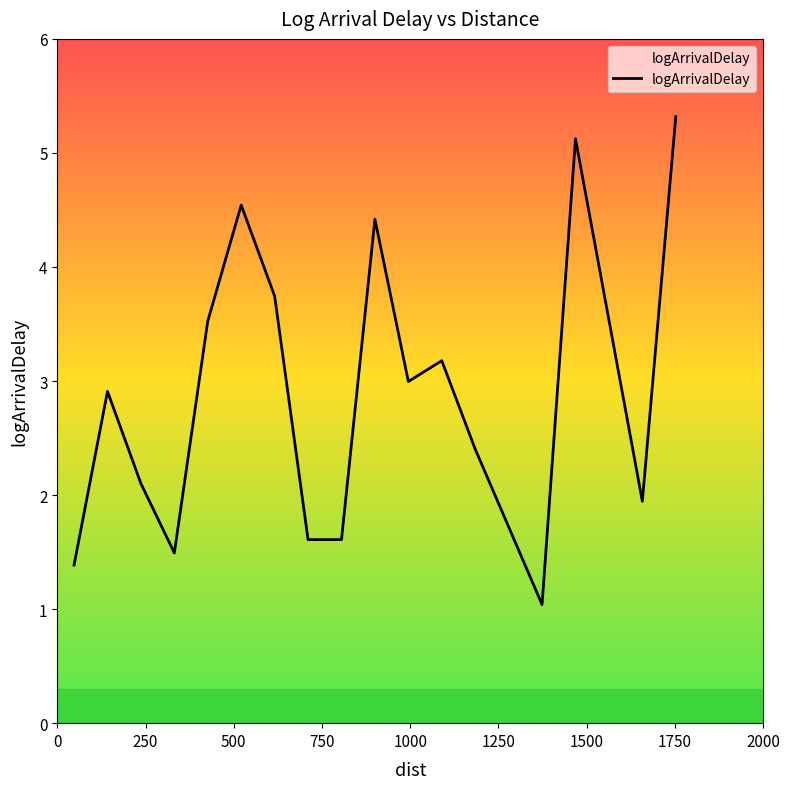

What is the maximum value shown in the chart?

5.3